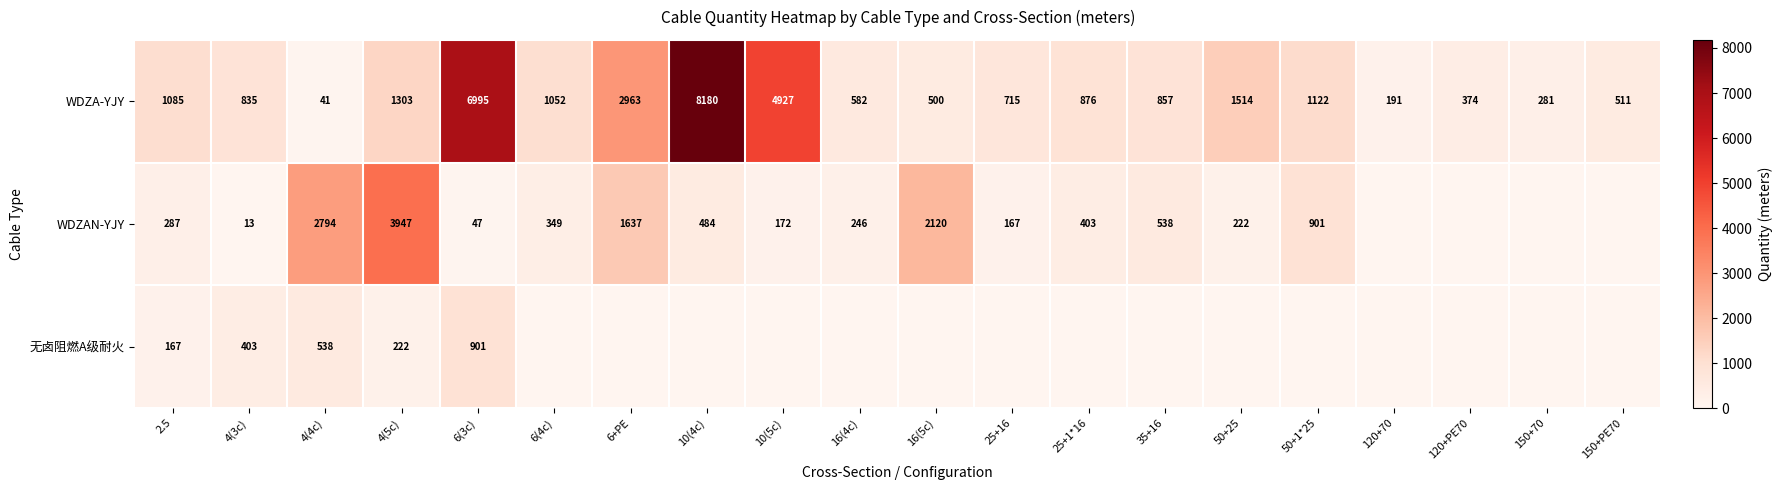

Rank the categories by WDZA-YJY value from lowest to highest.

4(4c), 120+70, 150+70, 120+PE70, 16(5c), 150+PE70, 16(4c), 25+16, 4(3c), 35+16, 25+1*16, 6(4c), 2.5, 50+1*25, 4(5c), 50+25, 6+PE, 10(5c), 6(3c), 10(4c)